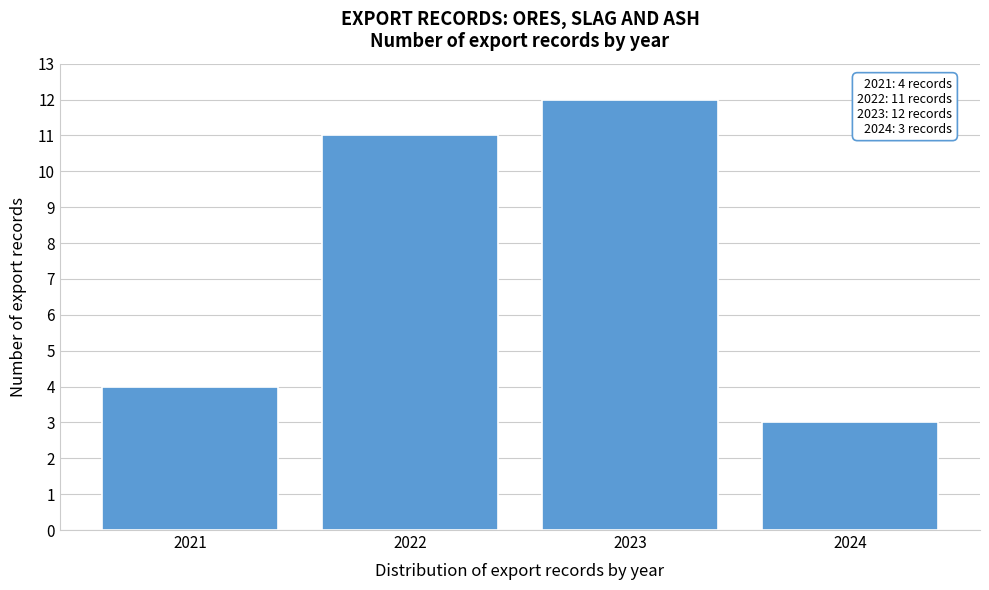

Reading right to left, list all the values displayed in this chart.

3	12	11	4